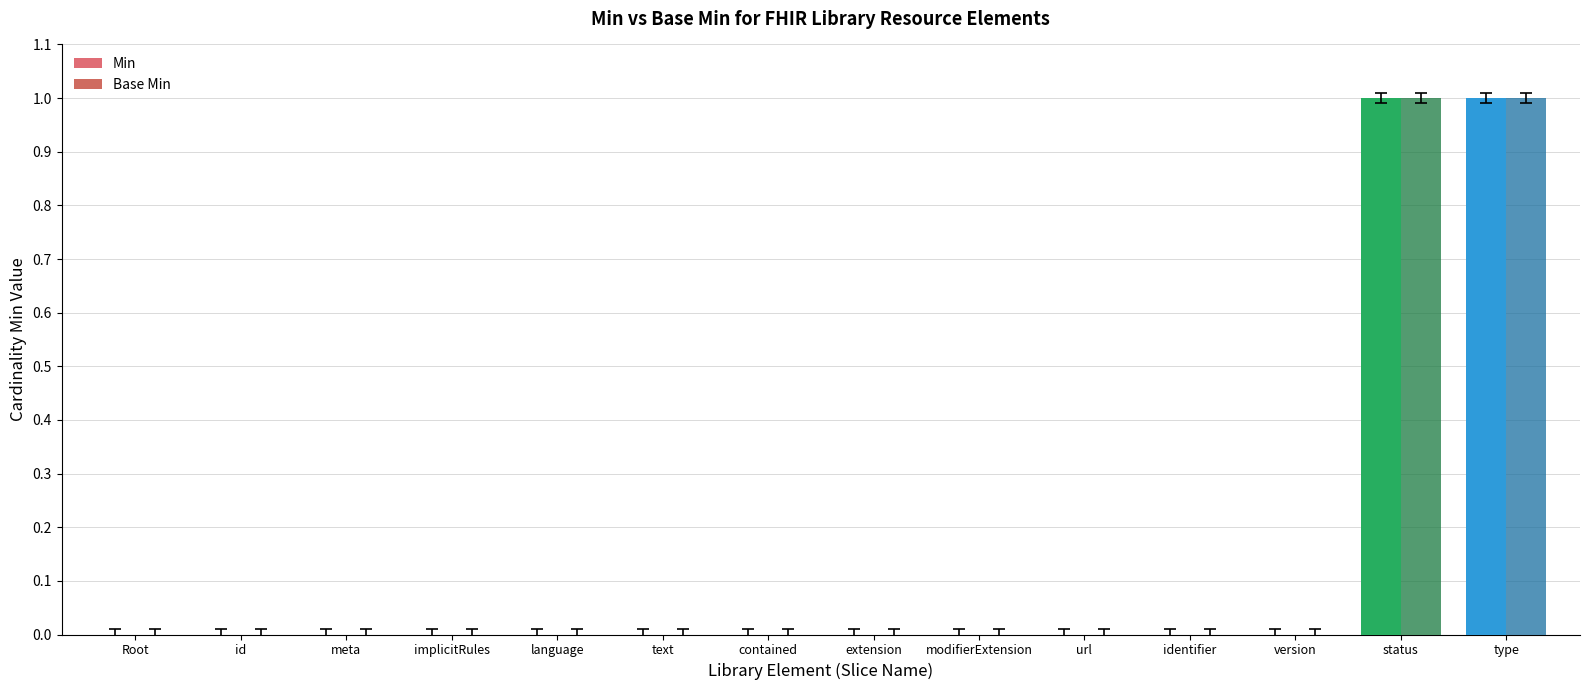

The Base Min series shows 0 at contained. True or false?

True